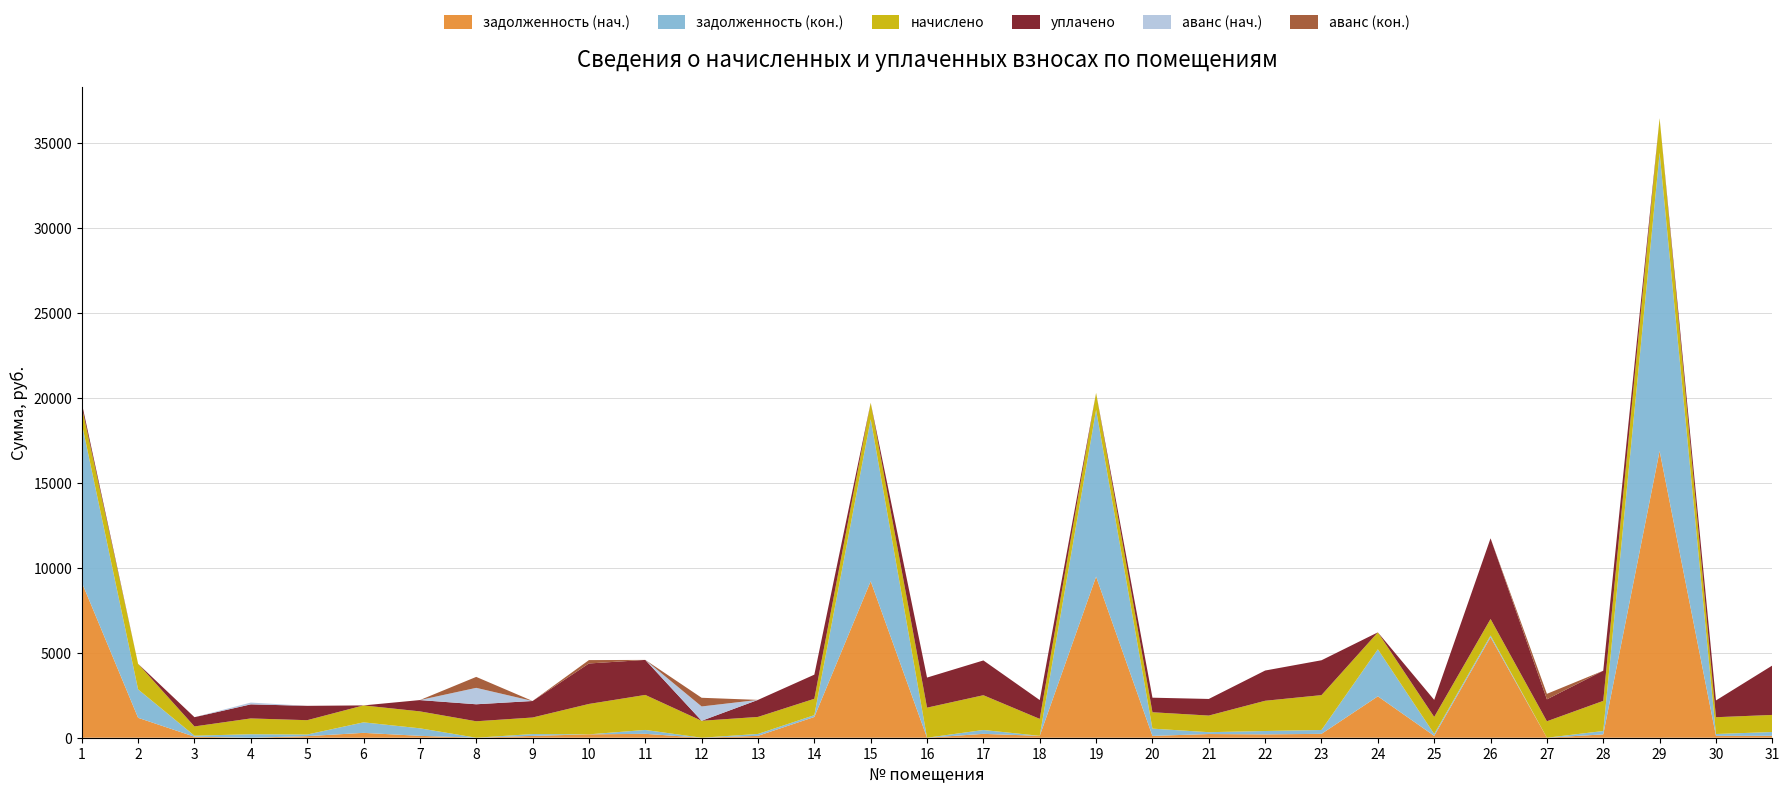

Reading left to right, transcribe all the data shown in this chart.

задолженность (нач.): 1=9144.4	2=1171.9	3=60.3	4=0.0	5=93.8	6=286.2	7=110.8	8=0.0	9=108.1	10=198.8	11=229.0	12=0.0	13=111.3	14=1221.2	15=9207.9	16=0.1	17=227.4	18=110.8	19=9478.7	20=107.1	21=217.3	22=197.7	23=227.9	24=2435.4	25=111.3	26=5911.1	27=0.0	28=197.2	29=16872.1	30=109.7	31=111.8
задолженность (кон.): 1=9355.3	2=1672.7	3=60.2	4=205.3	5=93.8	6=618.5	7=443.1	8=0.0	9=108.1	10=0.0	11=229.0	12=0.0	13=111.3	14=107.1	15=9532.3	16=0.1	17=227.4	18=0.0	19=9812.6	20=428.2	21=108.7	22=197.7	23=227.9	24=2767.8	25=111.3	26=107.6	27=0.0	28=197.2	29=17551.0	30=109.7	31=223.7
начислено: 1=977.9	2=1502.5	3=543.8	4=930.1	5=844.3	6=996.9	7=996.9	8=968.3	9=973.1	10=1788.8	11=2060.6	12=996.9	13=1001.7	14=963.5	15=973.1	16=1769.7	17=2046.3	18=996.9	19=1001.7	20=963.5	21=977.9	22=1779.2	23=2051.1	24=996.9	25=1001.7	26=968.3	27=968.3	28=1774.4	29=2036.8	30=987.4	31=1006.5
уплачено: 1=223.7	2=0.0	3=544.0	4=828.2	5=844.3	6=0.0	7=664.6	8=1000.0	9=972.1	10=2381.8	11=2060.6	12=0.0	13=1001.7	14=1418.9	15=0.0	16=1769.7	17=2046.3	18=1107.7	19=0.0	20=856.5	21=977.9	22=1779.2	23=2051.1	24=0.0	25=1001.7	26=4746.5	27=1291.2	28=1774.4	29=0.0	30=987.4	31=2907.6
аванс (нач.): 1=0.0	2=0.0	3=0.0	4=104.8	5=0.0	6=0.0	7=0.0	8=966.8	9=0.0	10=0.0	11=0.0	12=843.0	13=0.0	14=0.0	15=0.0	16=0.0	17=0.0	18=0.0	19=0.0	20=0.0	21=0.0	22=0.0	23=0.0	24=0.0	25=0.0	26=0.0	27=0.1	28=0.0	29=0.0	30=0.0	31=0.0
аванс (кон.): 1=0.0	2=0.0	3=0.0	4=0.0	5=0.0	6=0.0	7=0.0	8=644.0	9=0.0	10=198.8	11=0.0	12=510.7	13=0.0	14=0.0	15=0.0	16=0.0	17=0.0	18=0.0	19=0.0	20=0.0	21=0.0	22=0.0	23=0.0	24=0.0	25=0.0	26=0.0	27=322.9	28=0.0	29=0.0	30=0.0	31=0.0